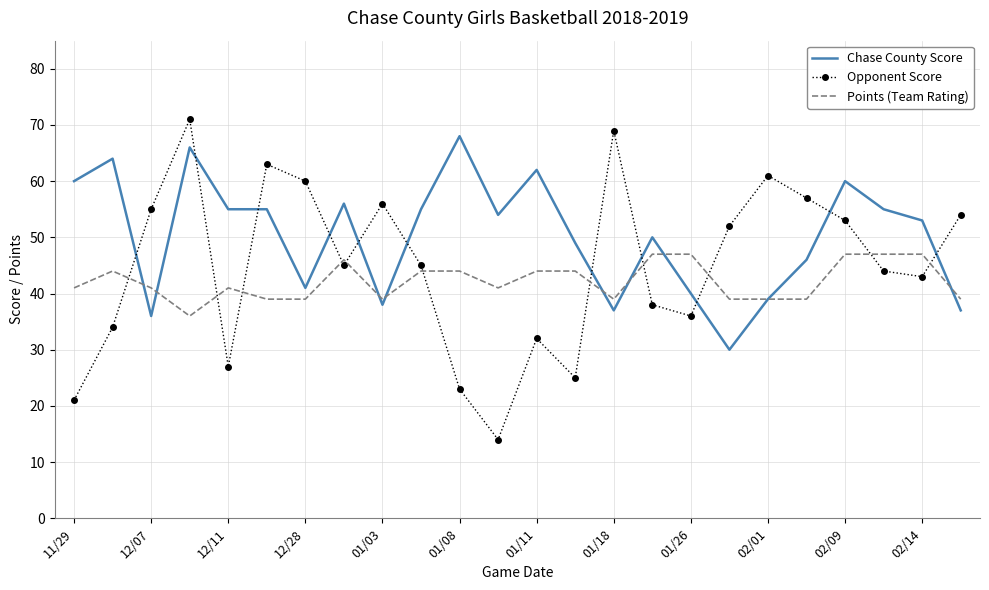

List the series in order of their overall mean, highest first.

Chase County Score, Opponent Score, Points (Team Rating)